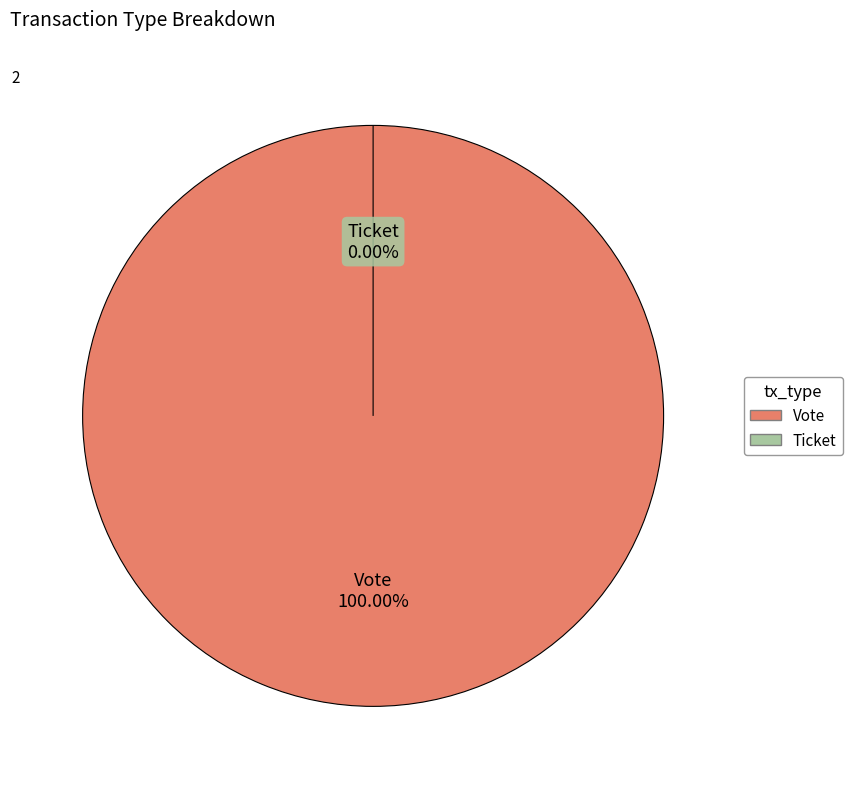

To the nearest percent, what percentage of the pie is Vote?

100%